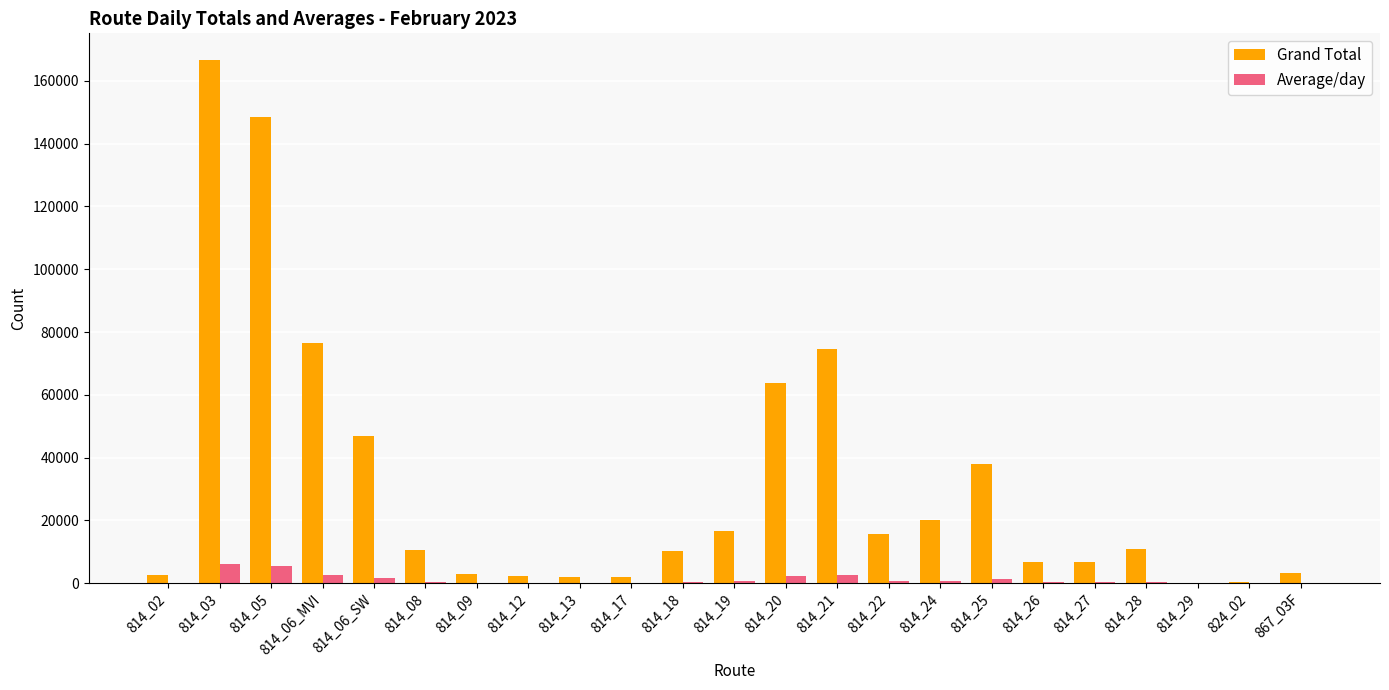

At which category does the chart reach its peak across all series?

814_03